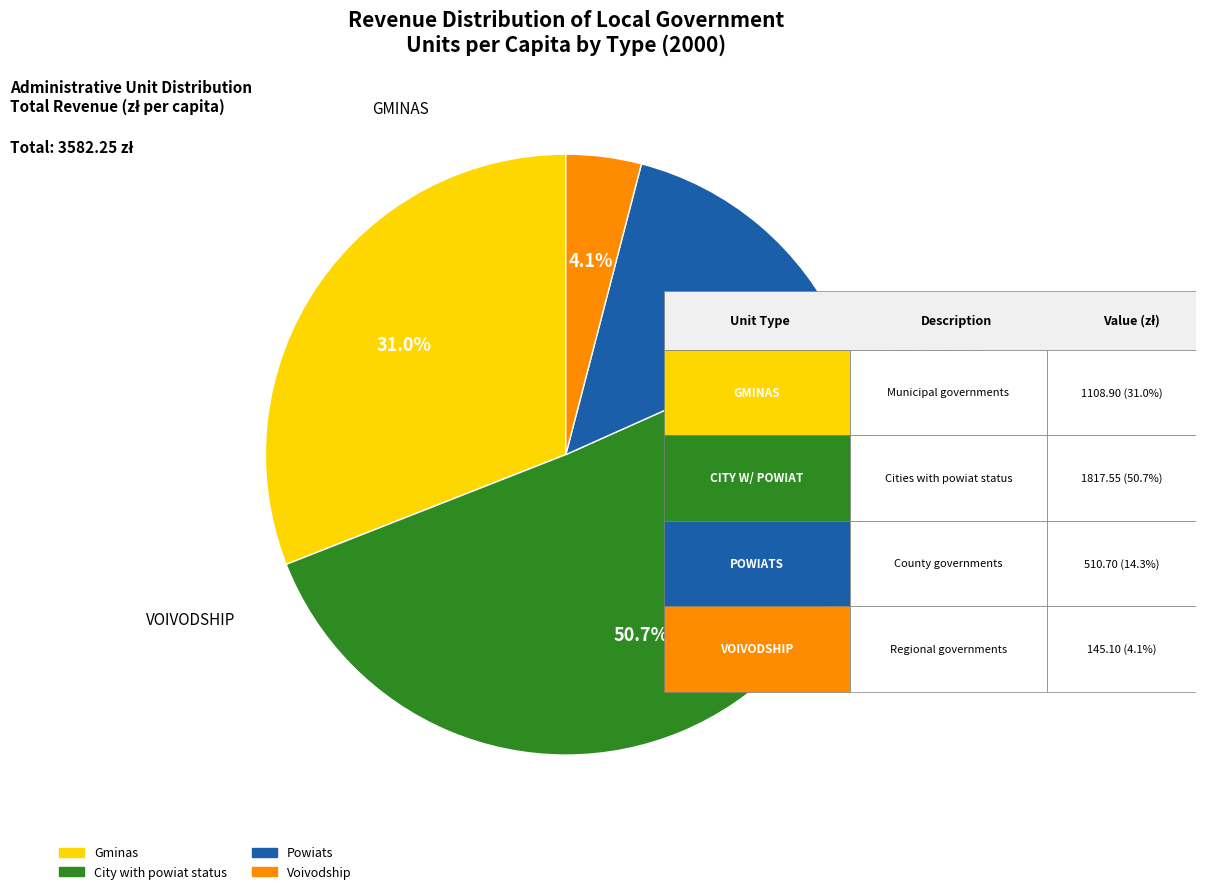

Approximately how many times larger is the value at Powiats compared to City with powiat status?

0.3